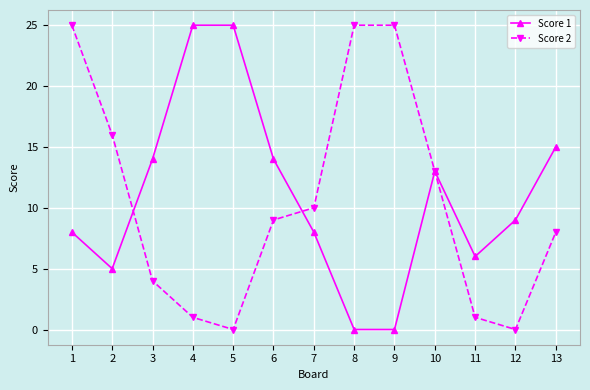

Where is Score 1 nearest to the value 12?

10